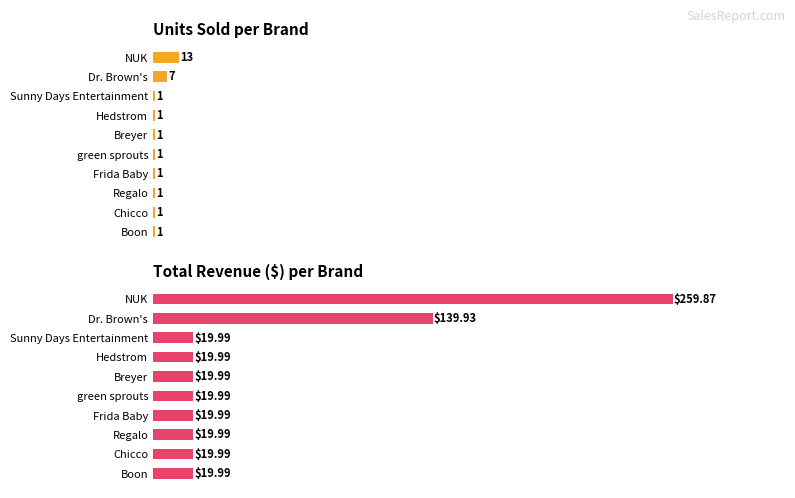

Rank the series at Frida Baby from highest to lowest value.

Total Revenue, Units Sold